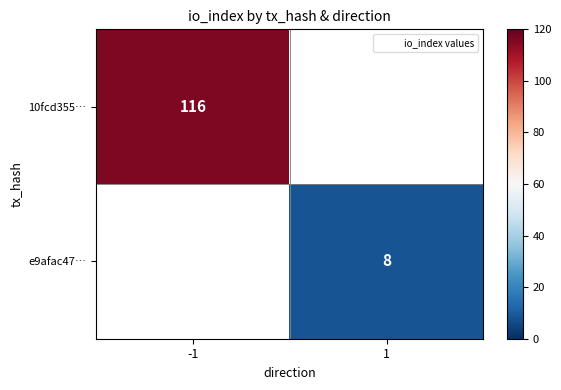

Count the number of categories in the chart.

2